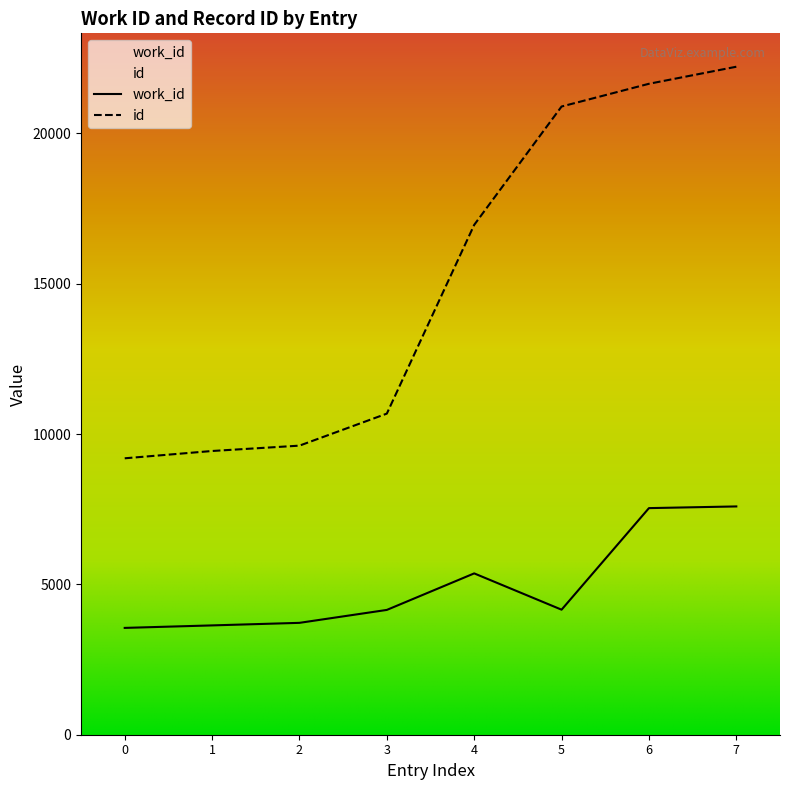

True or false: work_id and id intersect in this chart.

False